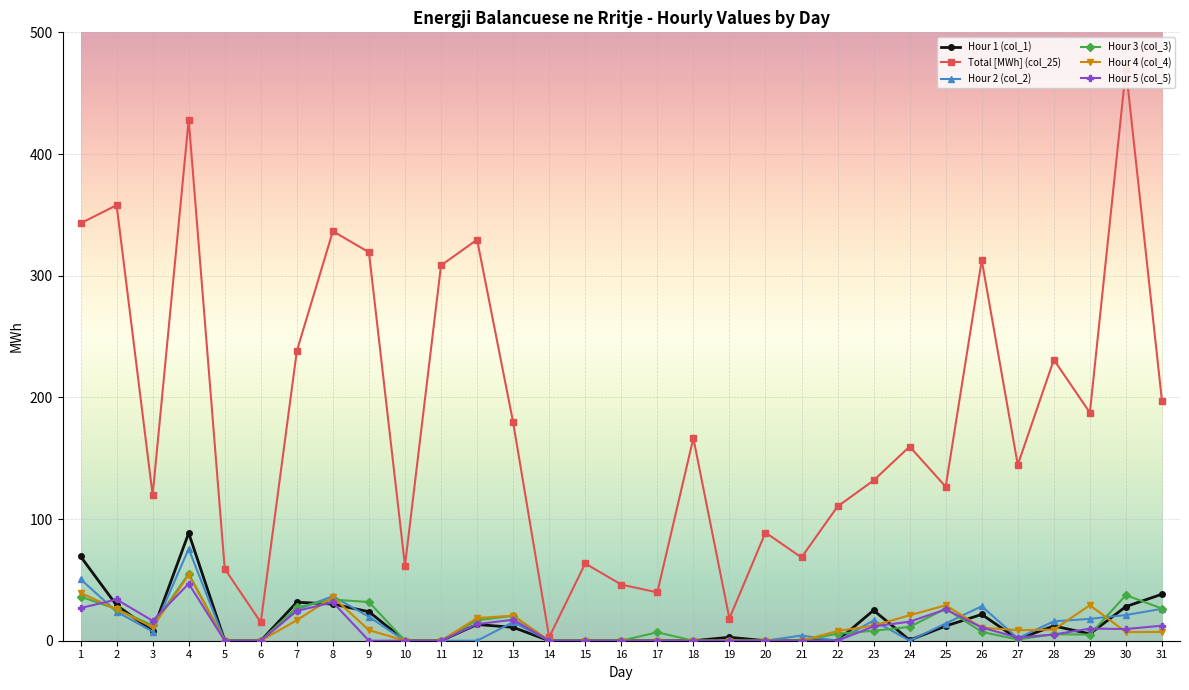

True or false: Hour 3 (col_3) has a value of 19.6 at 6.

False